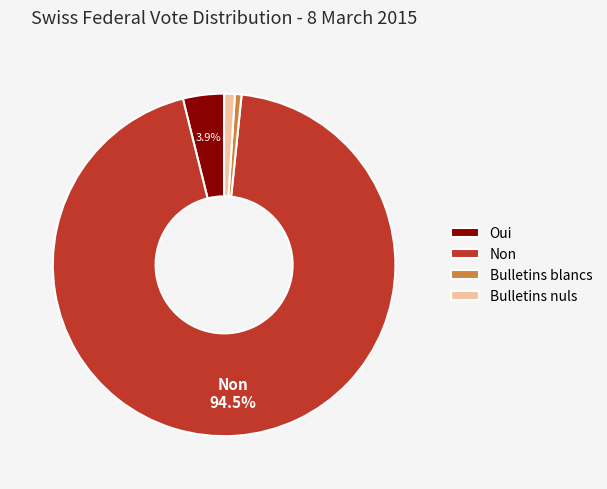

Is it true that Bulletins blancs is 10% of the pie?

False